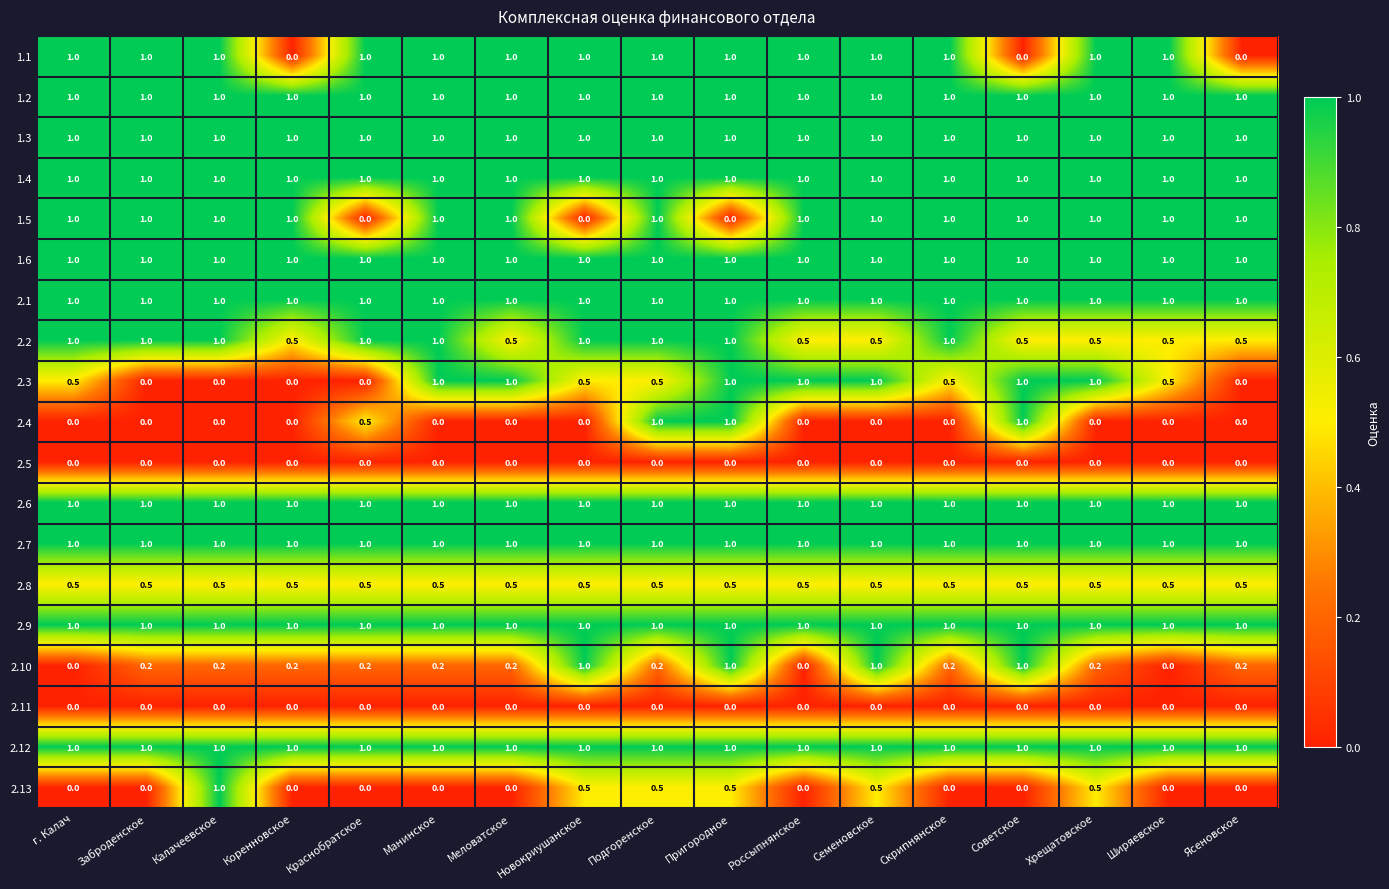

Between Коренновское and Скрипнянское, which series saw the biggest shift?

1.1